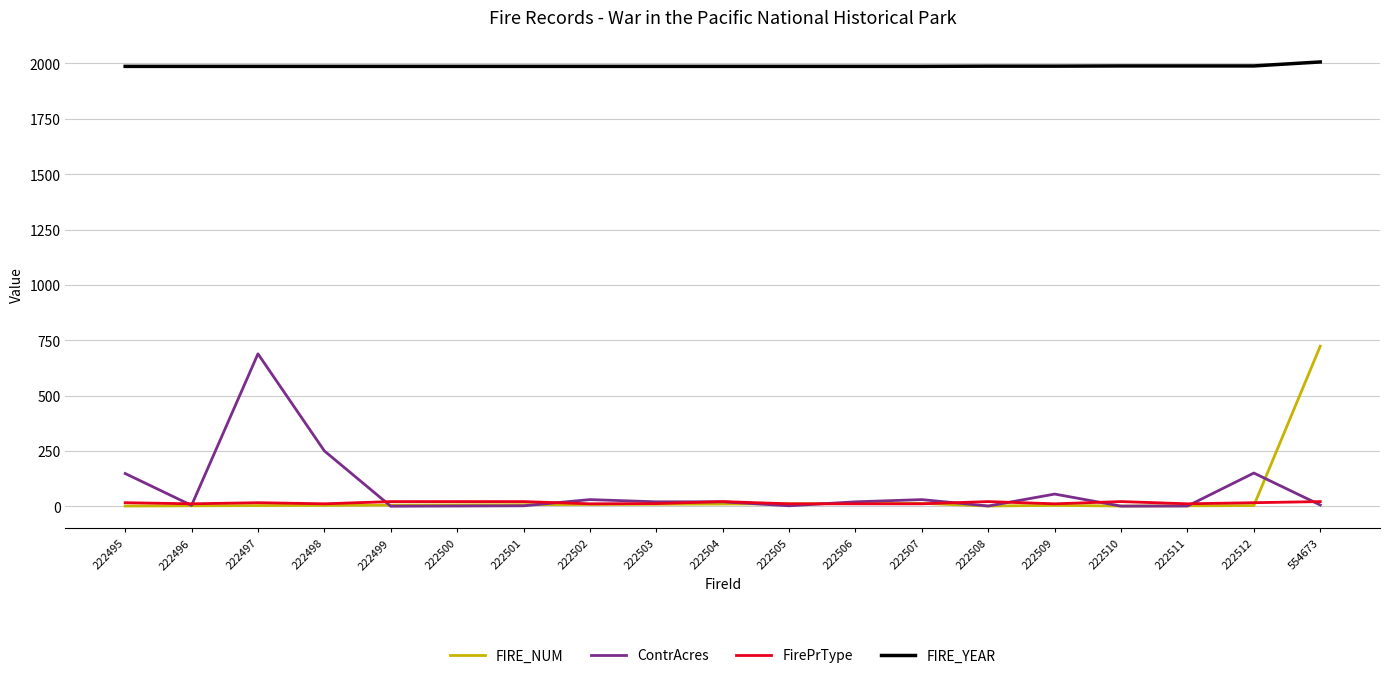

What is the maximum value for ContrAcres?

688.5